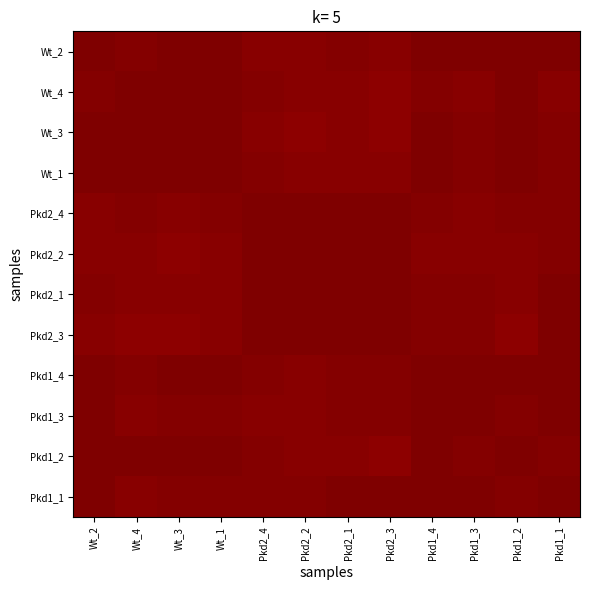

What is the minimum value shown in the chart?

1.0